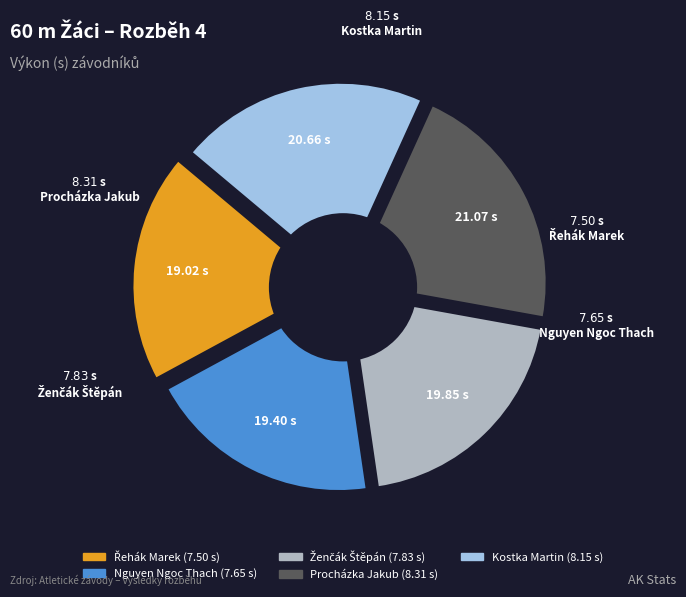

What is the change in value from Nguyen Ngoc Thach to Ženčák Štěpán?

+0.2